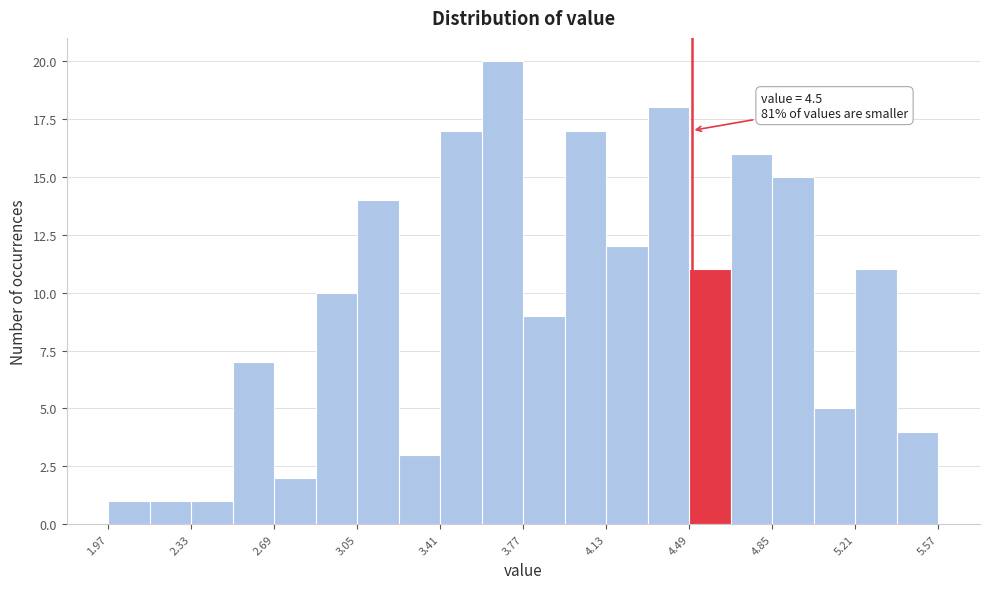

Around what value on the x-axis is the tallest bar? Give the approximate position of its centre, as read against the axis.

3.70